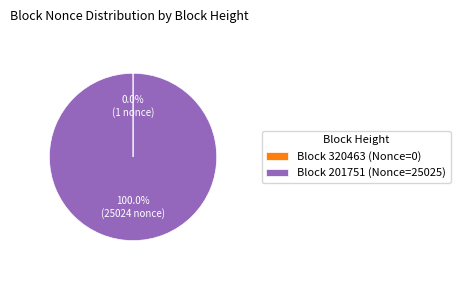

Is Block 201751 (Nonce=25025) the majority of the pie?

Yes